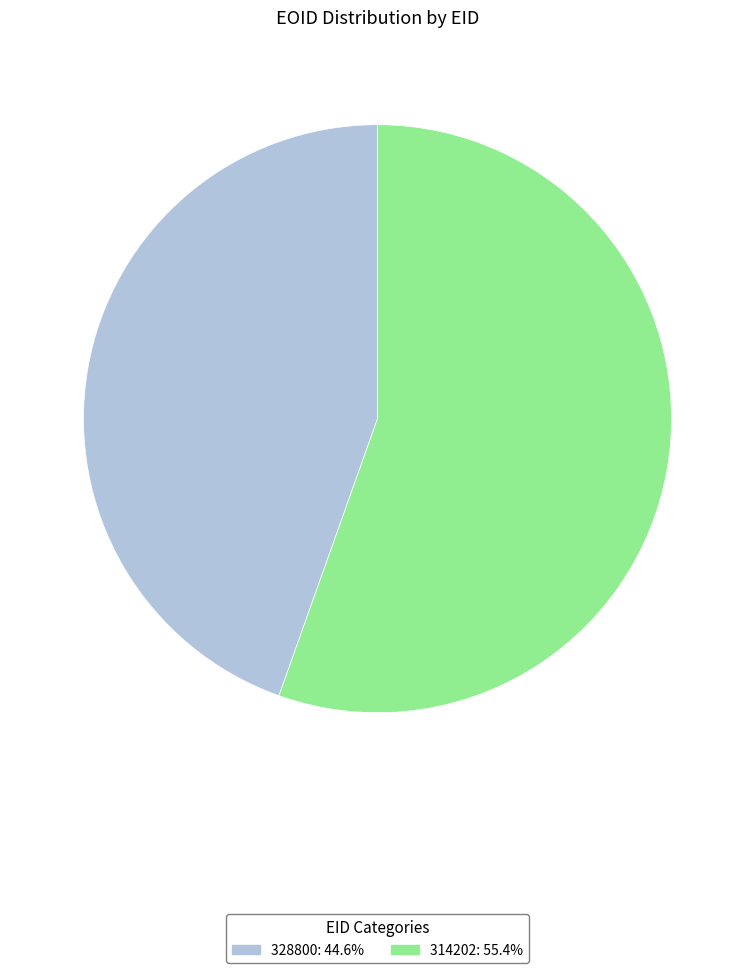

Is it true that 314202 is 43% of the pie?

False